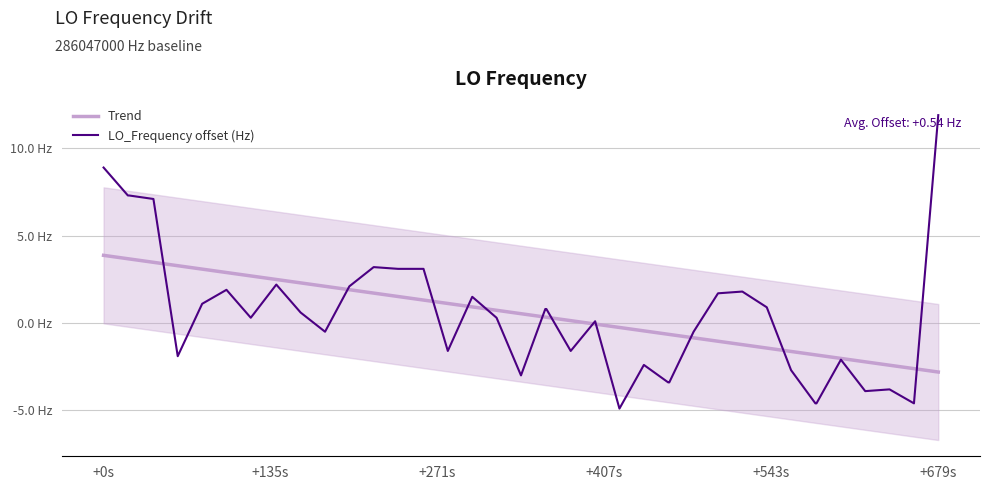

Is this an area chart (filled region under the line)?

No